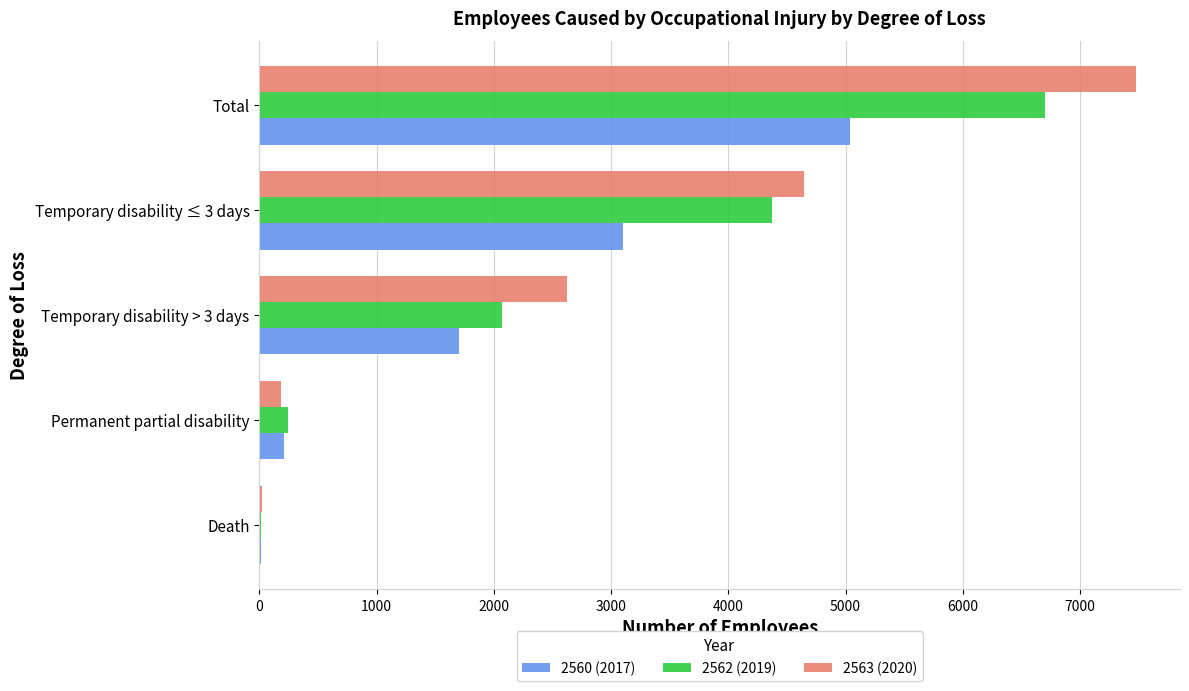

True or false: 2560 (2017) has a value of 6587 at Total.

False